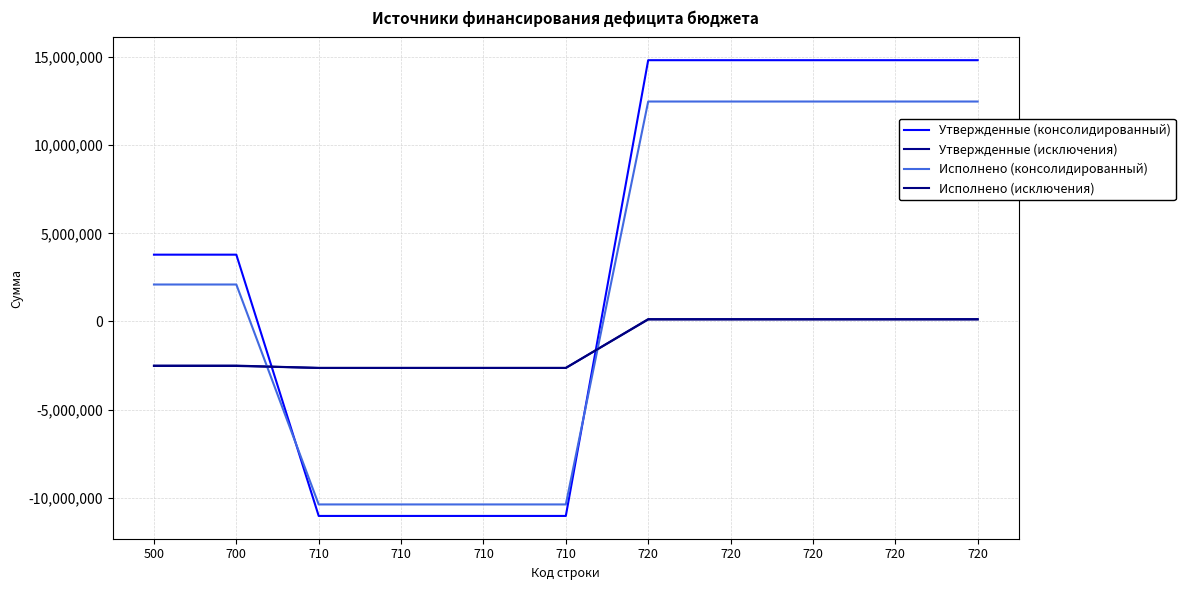

How many lines are shown in the chart?

4